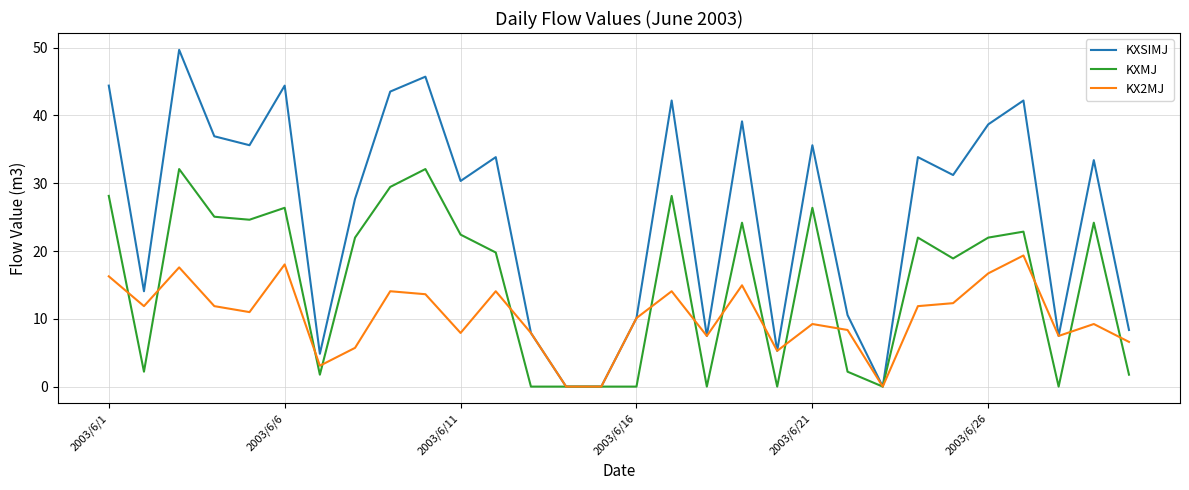

After their last crossing, which series has the higher values: KXMJ or KX2MJ?

KX2MJ